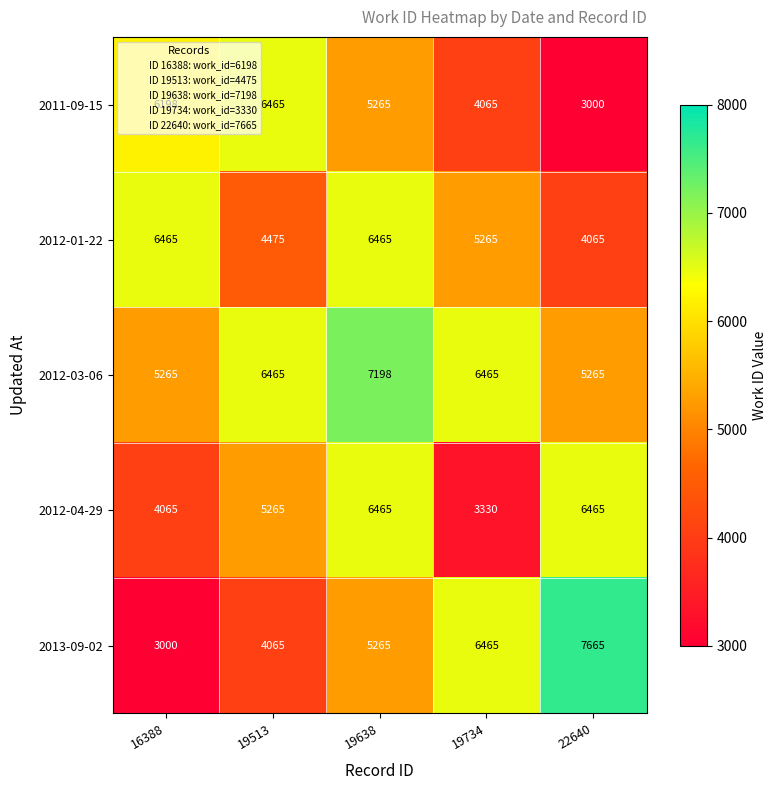

The 2013-09-02 series shows 6465 at 19734. True or false?

True